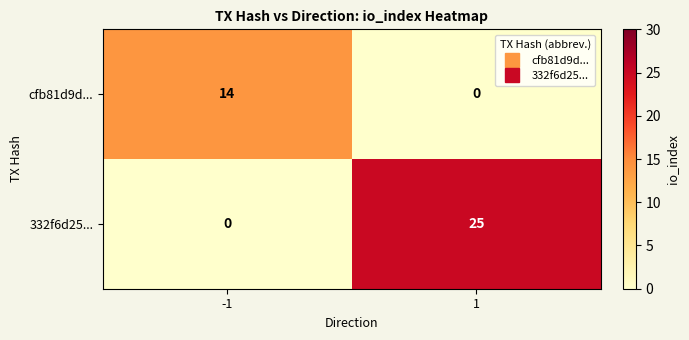

Read the cfb81d9d... value at -1, to the nearest 10.

10